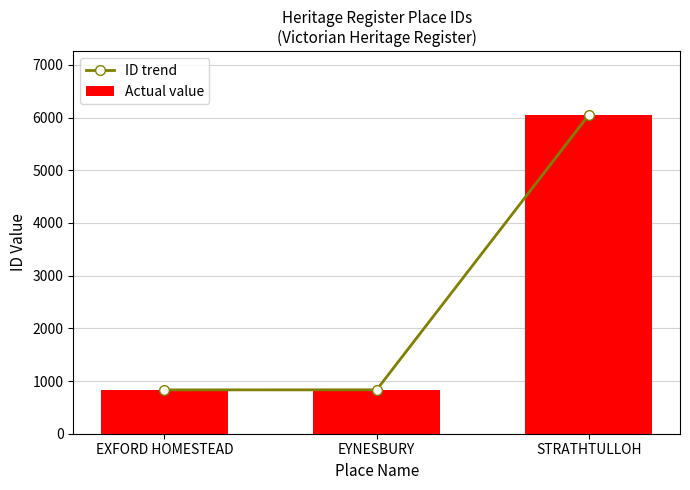

Which series changed the most between EXFORD HOMESTEAD and STRATHTULLOH?

ID trend